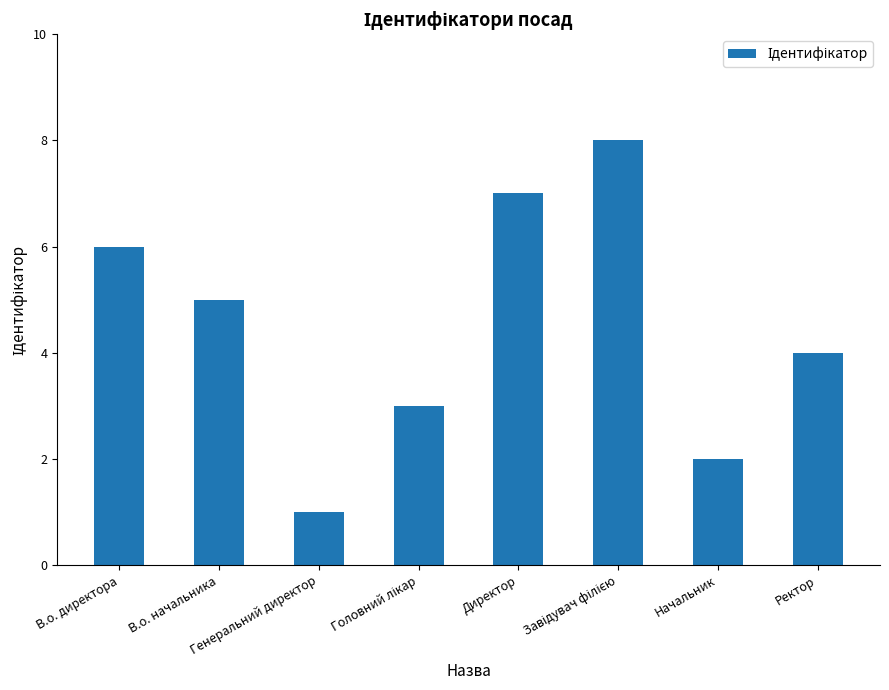

What is the sum of all values?

36